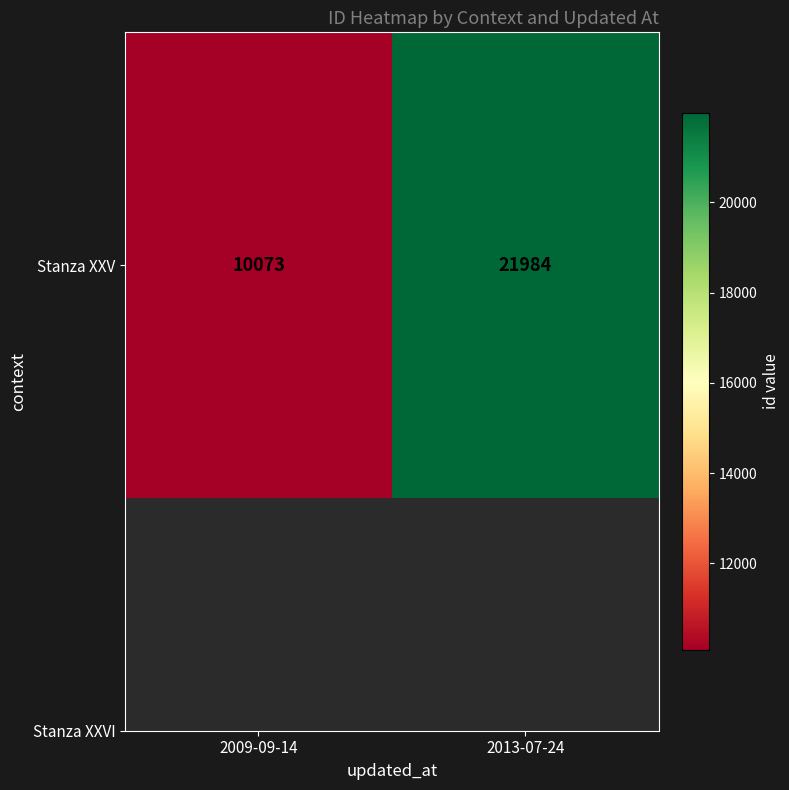

The value at 2013-07-24 is 21984. True or false?

True